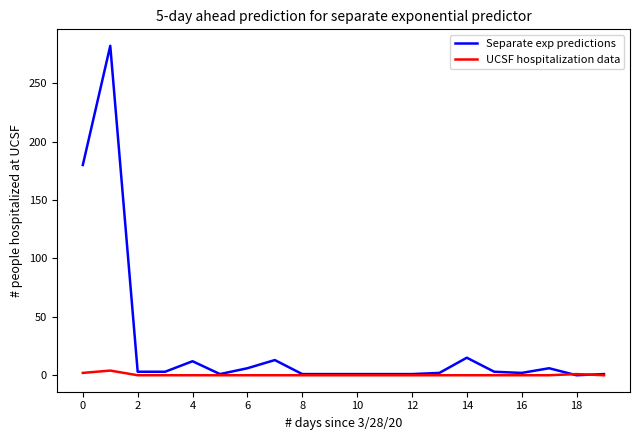

List the series in order of their peak value, lowest first.

UCSF hospitalization data, Separate exp predictions